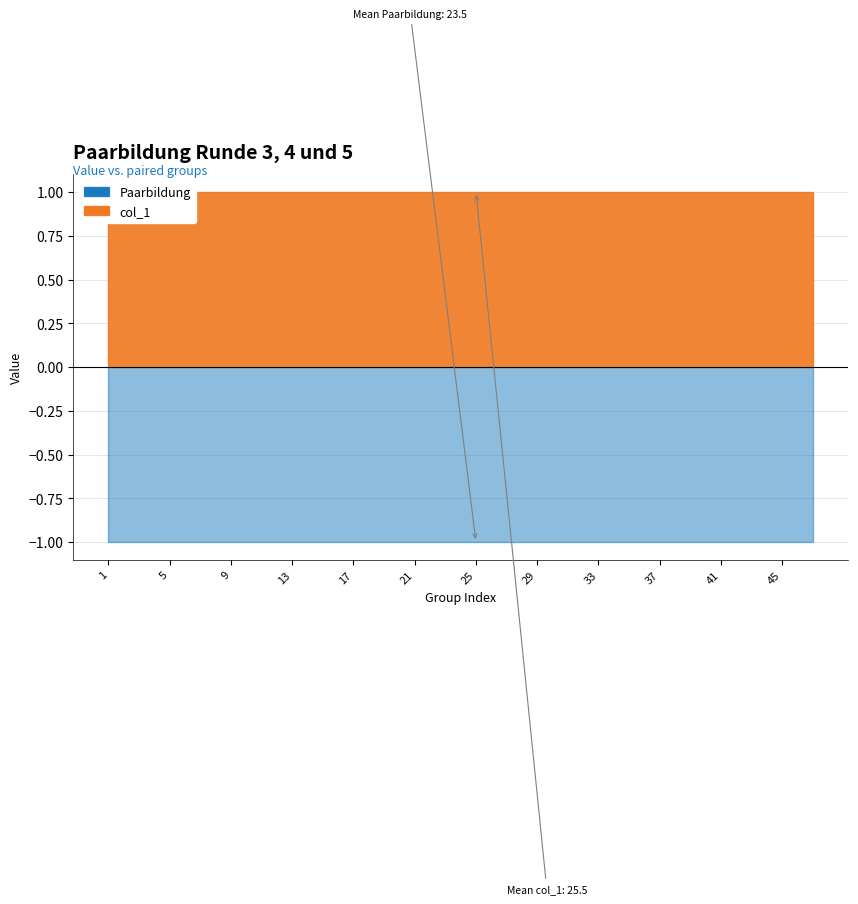

What is the average value of the col_1 series?

26